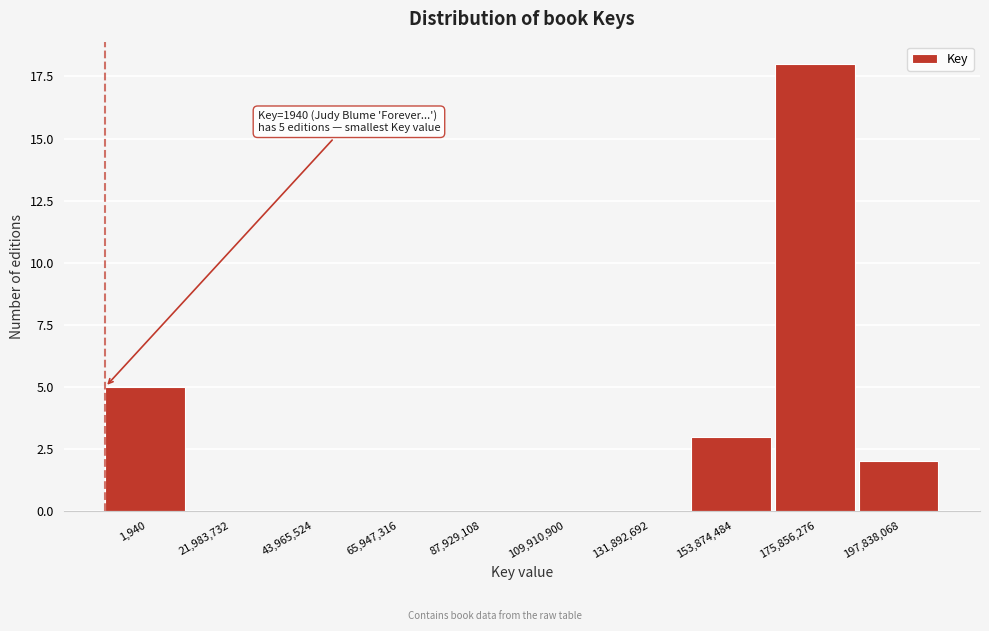

Reading right to left, what are all the values shown in this chart?

197,838,068=2	175,856,276=18	153,874,484=3	131,892,692=0	109,910,900=0	87,929,108=0	65,947,316=0	43,965,524=0	21,983,732=0	1,940=5